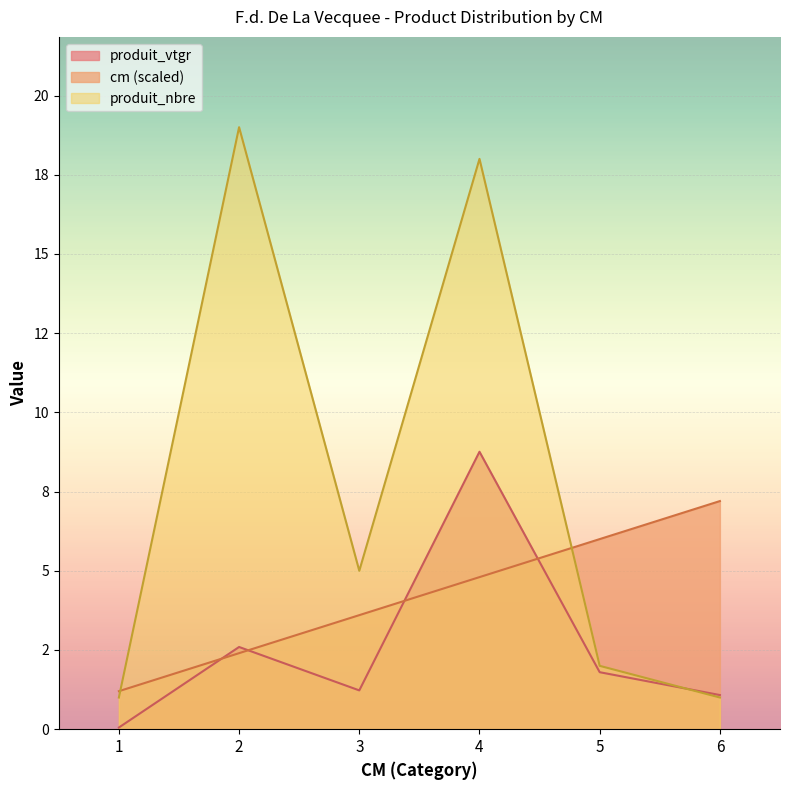

At which label does produit_nbre reach its peak?

2